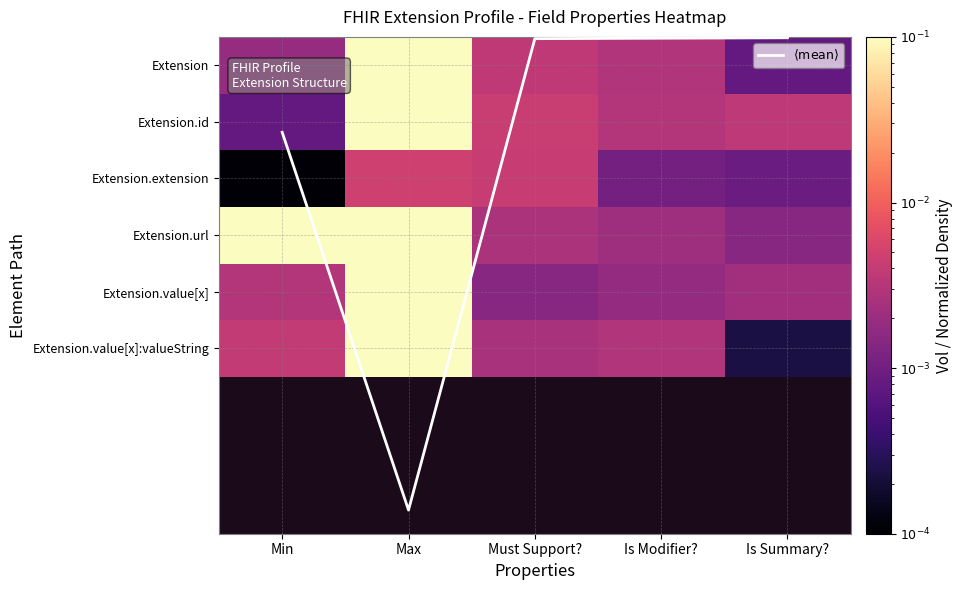

How many distinct data groups are displayed?

7